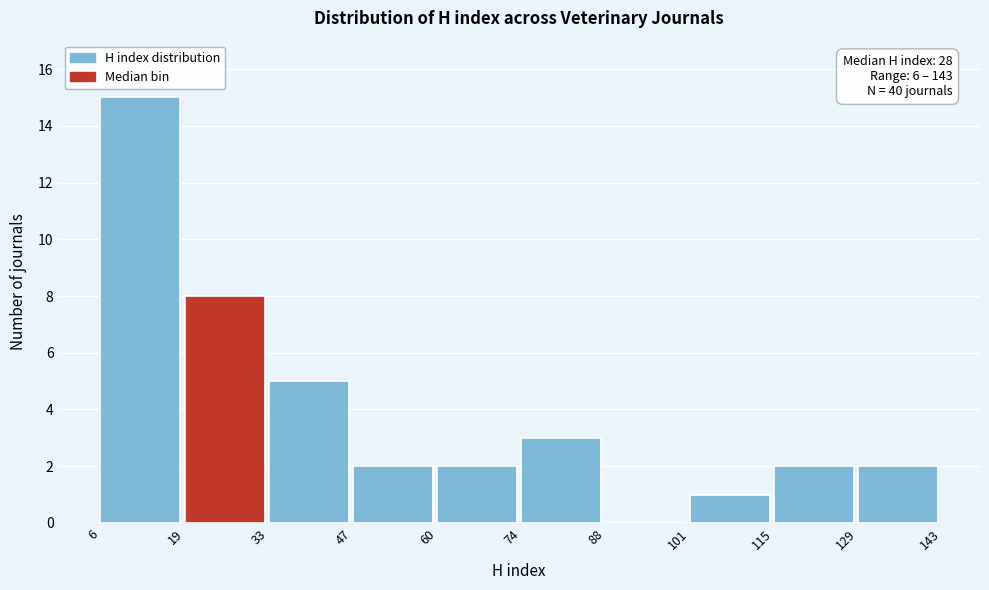

Which range on the x-axis has the tallest bar?

6 to 19